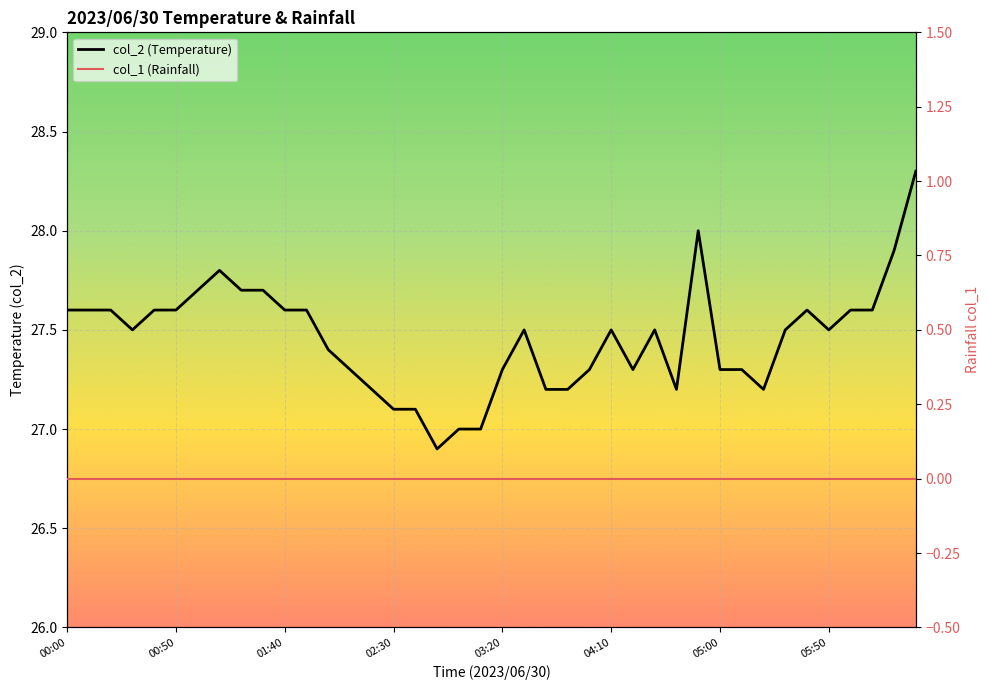

Rank the series at 12 from lowest to highest value.

col_1 (Rainfall), col_2 (Temperature)